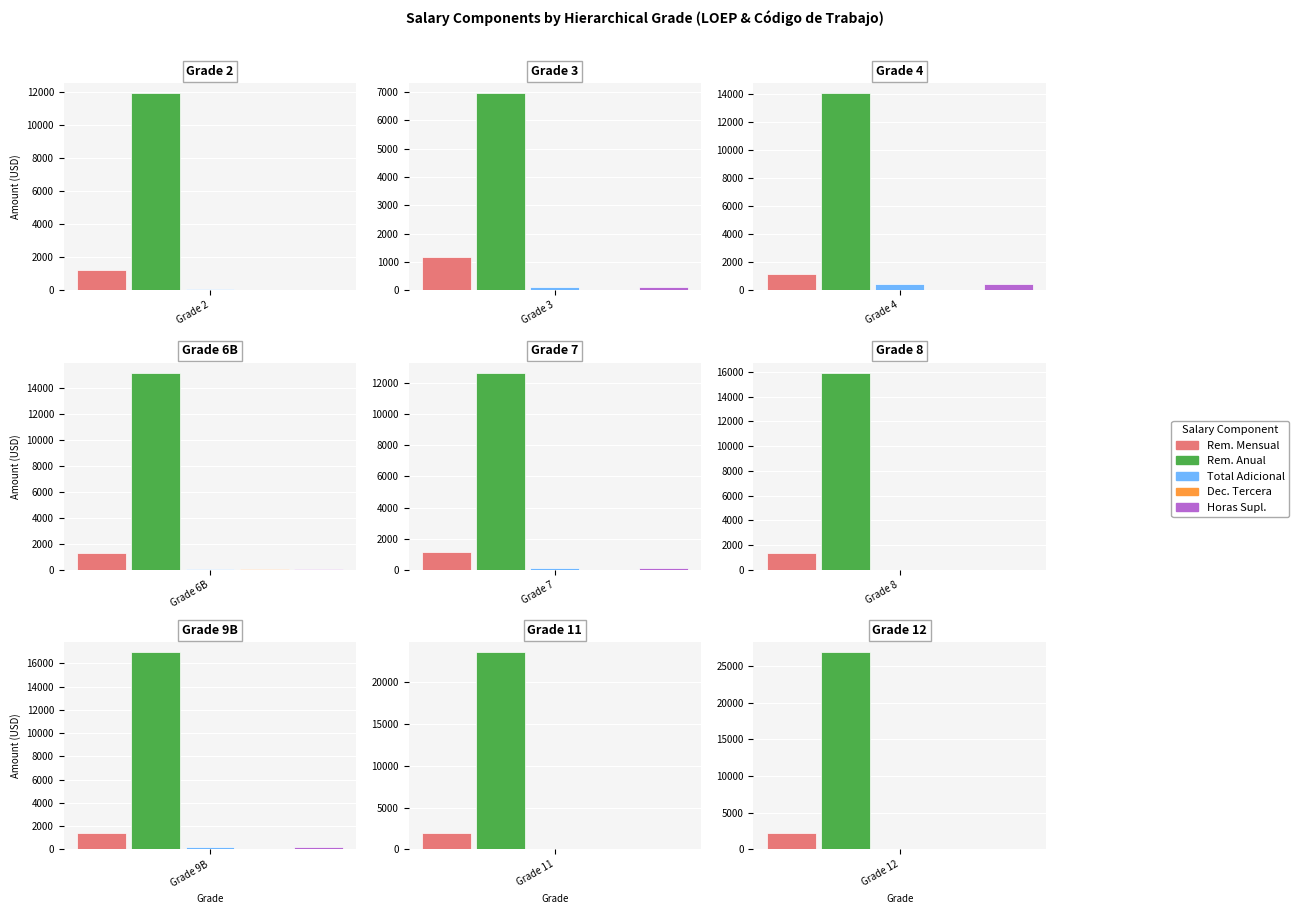

What is the sum of the Remuneracion mensual unificada values at 9B and 9B?

2926.7